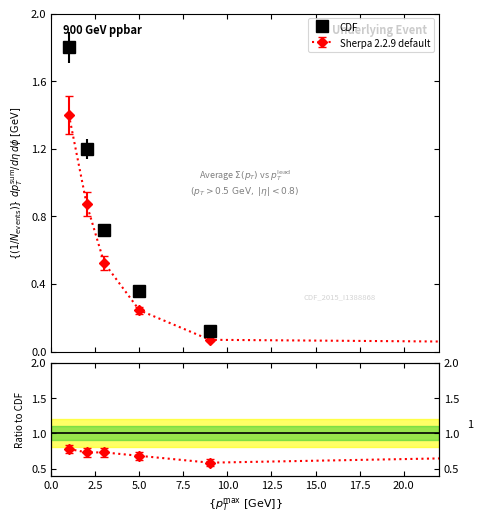

True or false: CDF and Sherpa 2.2.9 default intersect in this chart.

False